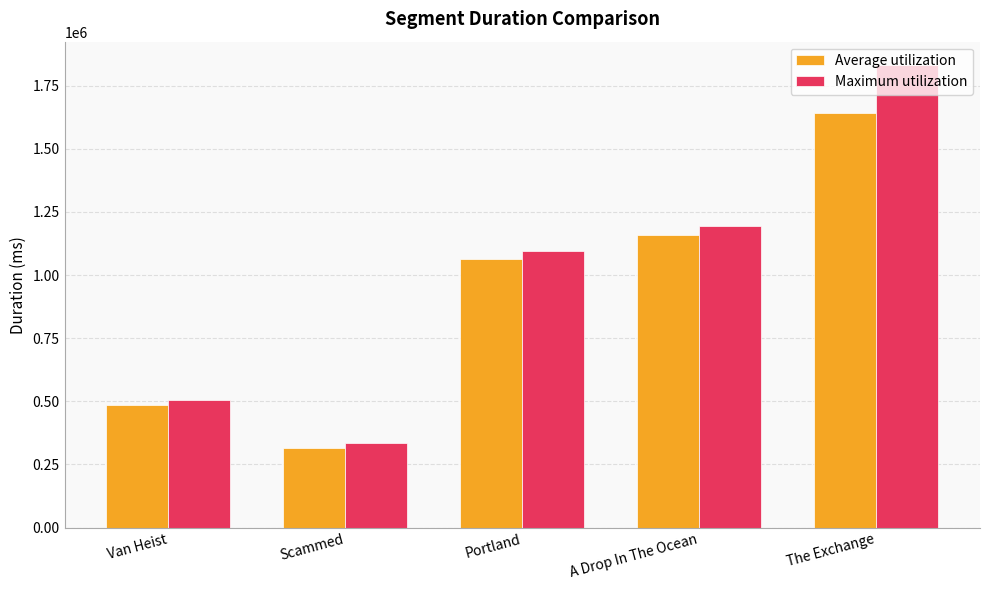

Reading left to right, what are all the values shown in this chart?

Average utilization: 487313	315020	1063166	1157183	1643780
Maximum utilization: 505410	334728	1094300	1196148	1832796